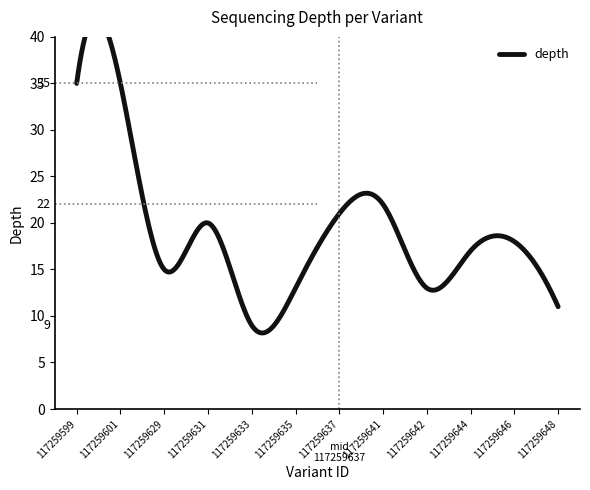

Between 117259601 and 117259642, which is larger?

117259601